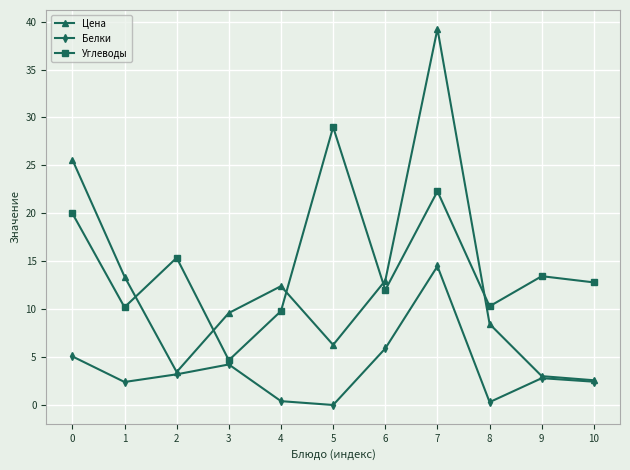

Where is Углеводы nearest to the value 16?

2